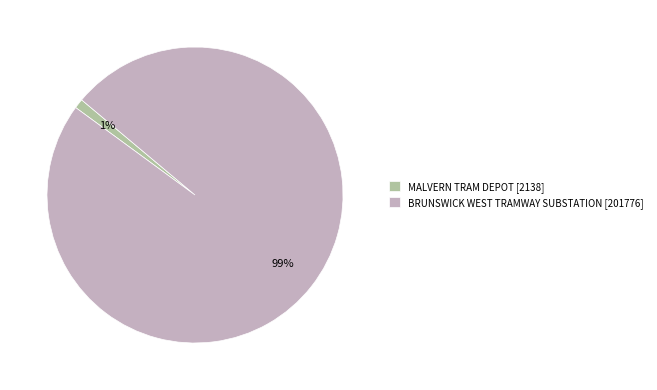

To the nearest percent, what percentage of the pie is MALVERN TRAM DEPOT?

1%